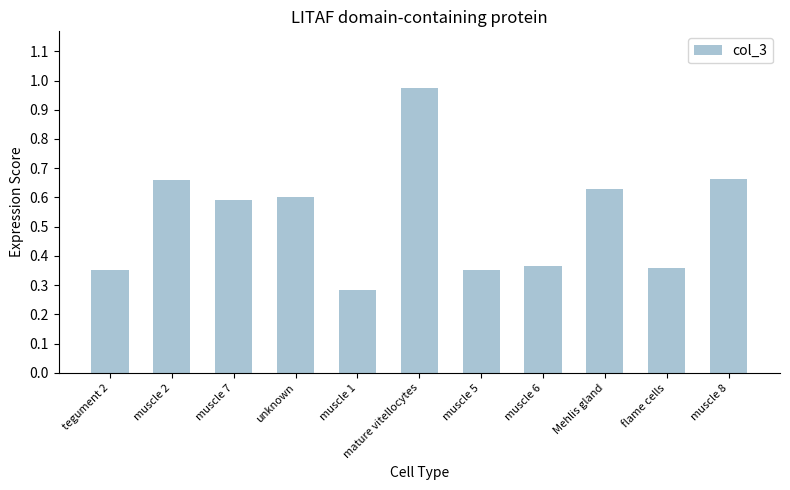

What is the change in value from muscle 7 to muscle 5?

-0.2